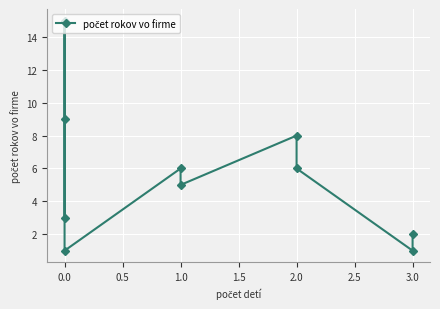

True or false: the data shows 16 at 0.0.

False